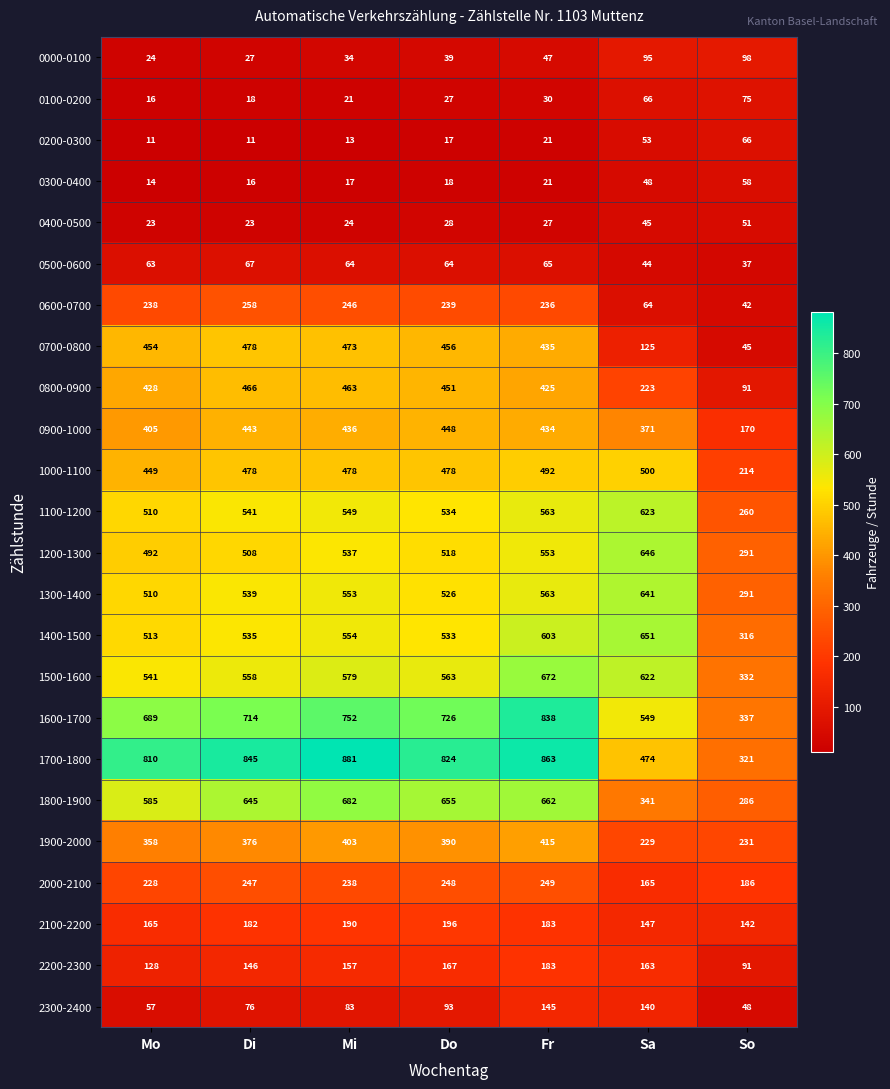

Which series has the largest total across all categories?

1700-1800